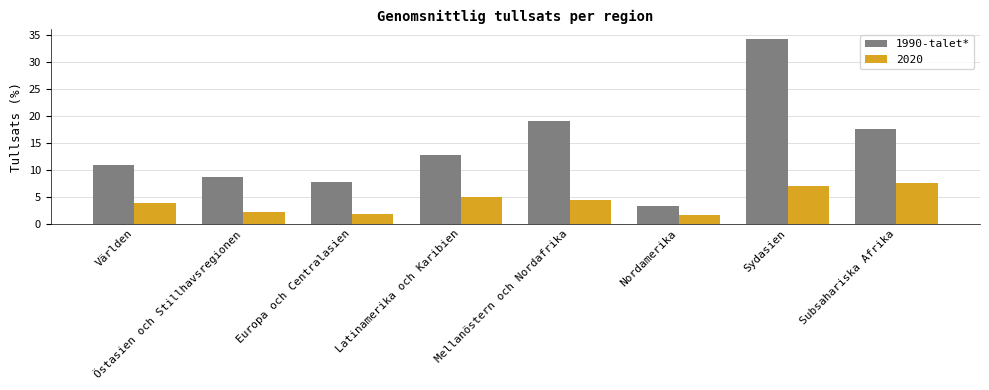

Which series has the largest range (max minus min)?

1990-talet*